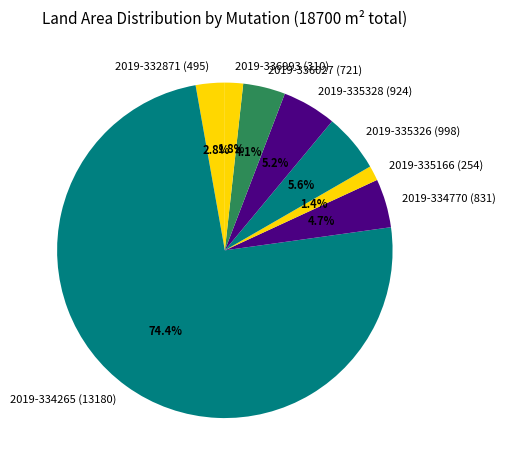

What percentage do 2019-335328 (924) and 2019-334265 (13180) together represent?

79.6%